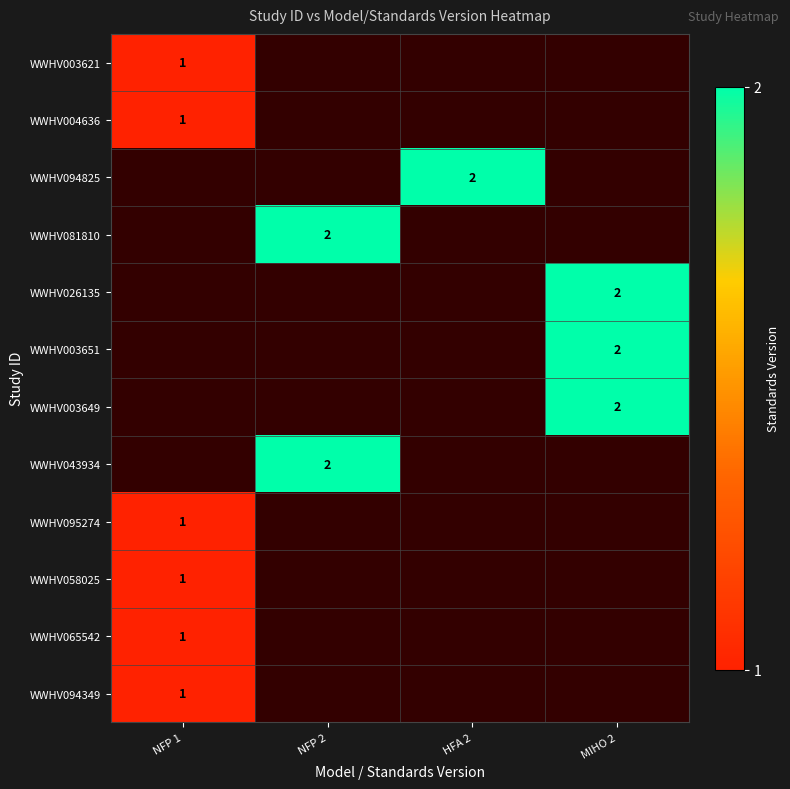

Where is WWHV065542 nearest to the value 1?

NFP 1